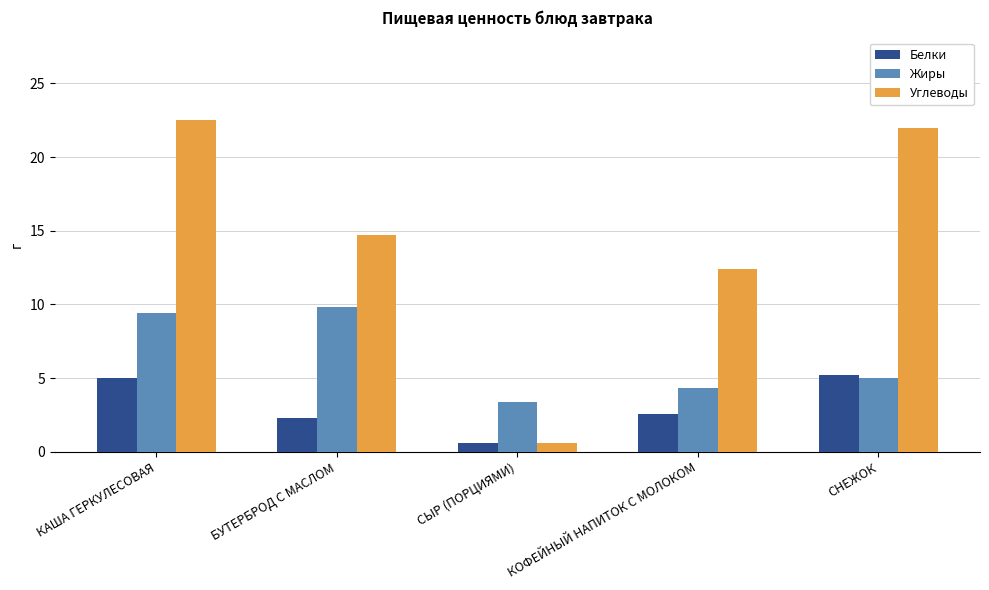

The value of Углеводы at СЫР (ПОРЦИЯМИ) is 0.6. True or false?

True